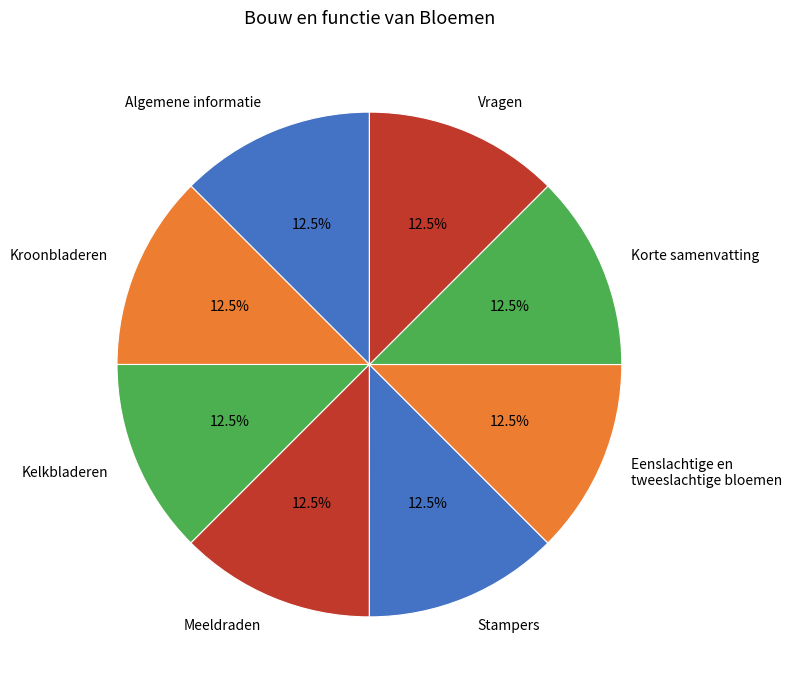

What is the total percentage of Vragen and Stampers?

25.0%